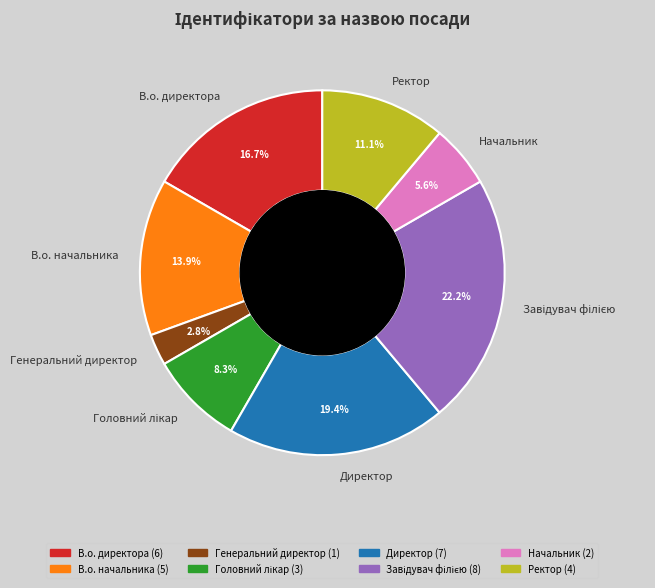

How much of the chart is everything except Генеральний директор?

97.2%